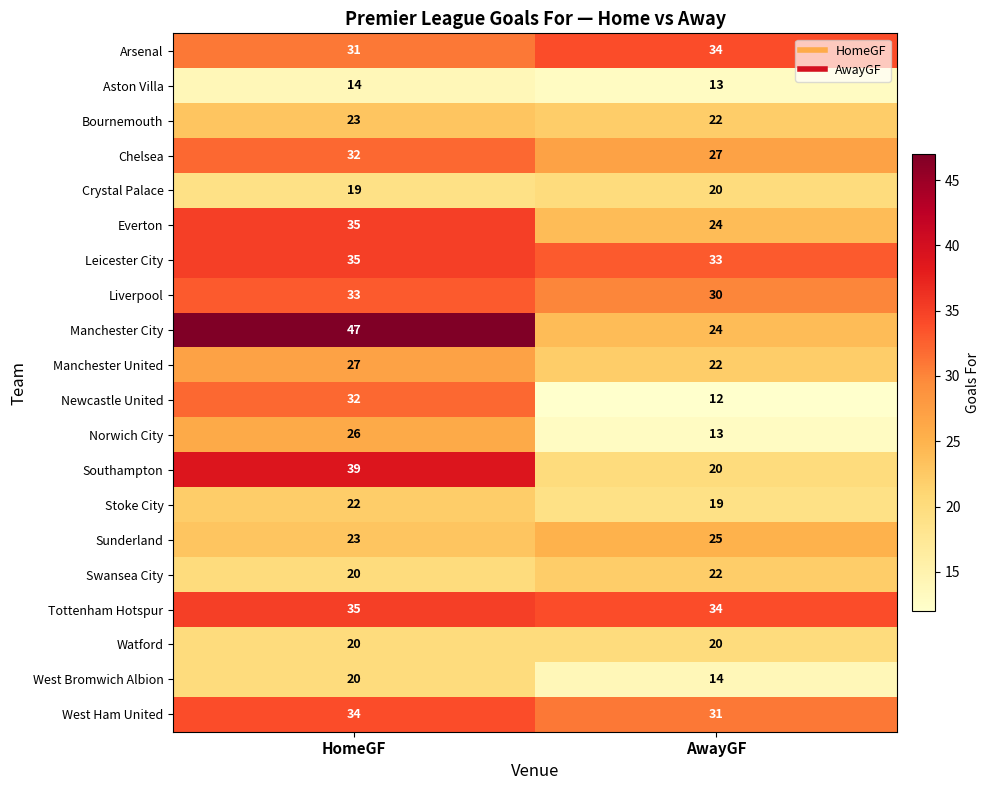

The Newcastle United series shows 17 at HomeGF. True or false?

False